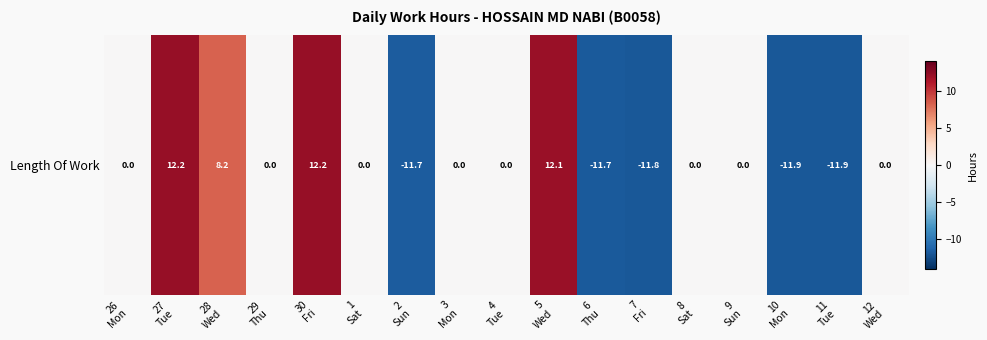

Reading left to right, list all the values displayed in this chart.

0.0	12.2	8.2	0.0	12.2	0.0	-11.7	0.0	0.0	12.1	-11.7	-11.8	0.0	0.0	-11.9	-11.9	0.0